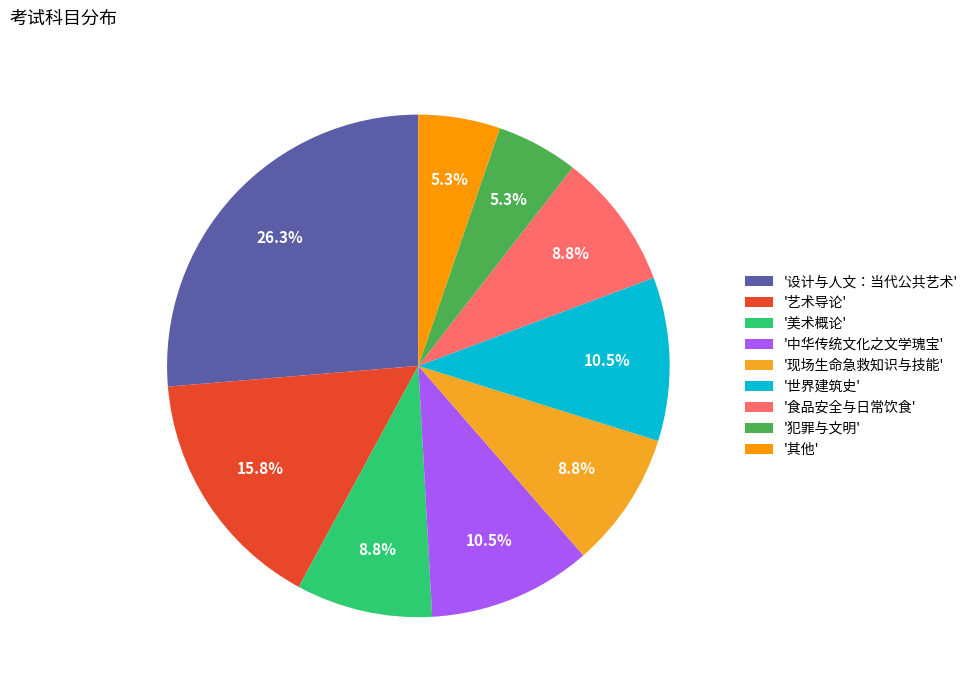

How many slices are in this pie chart?

9